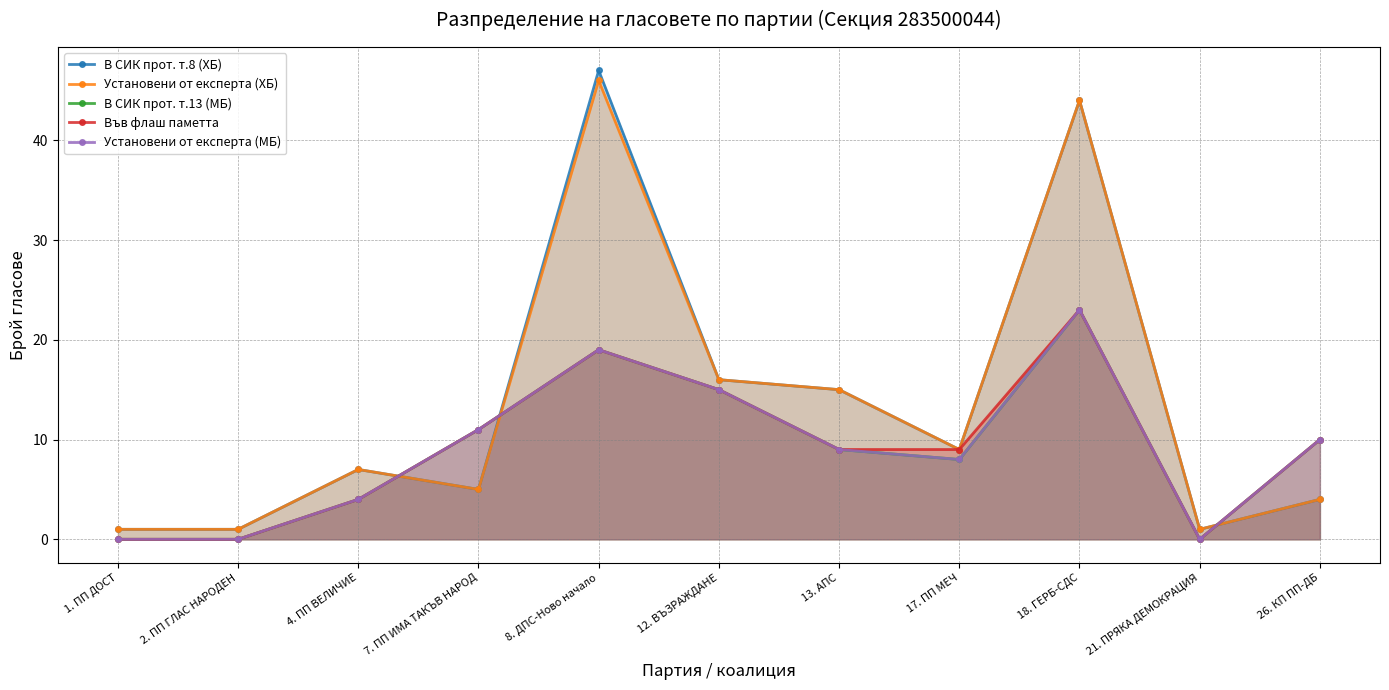

Reading left to right, transcribe all the data shown in this chart.

В СИК прот. т.8 (ХБ): 1	1	7	5	47	16	15	9	44	1	4
Установени от експерта (ХБ): 1	1	7	5	46	16	15	9	44	1	4
В СИК прот. т.13 (МБ): 0	0	4	11	19	15	9	8	23	0	10
Във флаш паметта: 0	0	4	11	19	15	9	9	23	0	10
Установени от експерта (МБ): 0	0	4	11	19	15	9	8	23	0	10